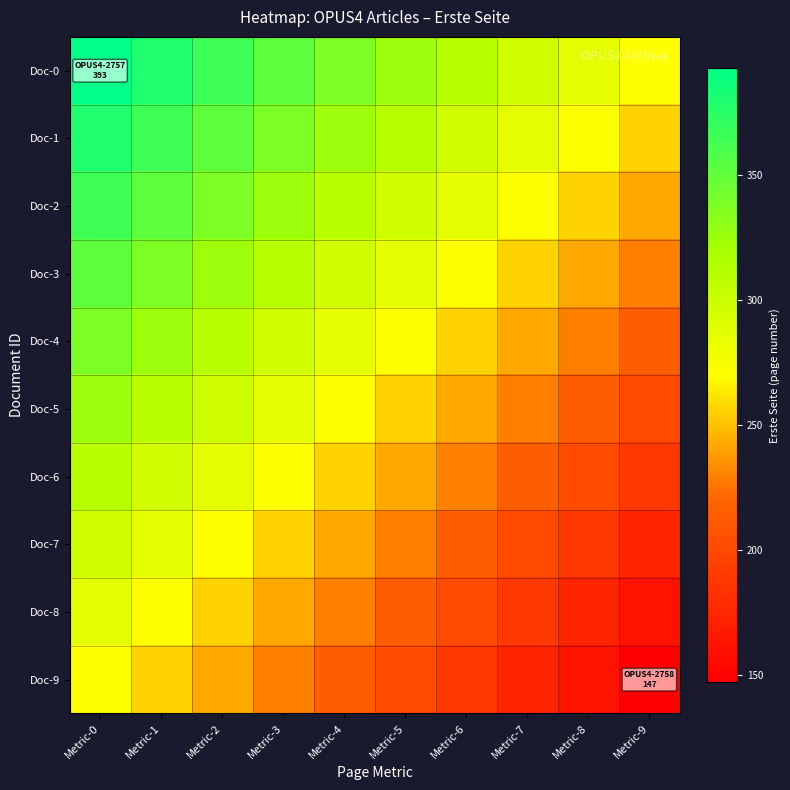

Reading right to left, list all the values displayed in this chart.

Doc-0: Metric-9=270.0	Metric-8=283.7	Metric-7=297.3	Metric-6=311.0	Metric-5=324.7	Metric-4=338.3	Metric-3=352.0	Metric-2=365.7	Metric-1=379.3	Metric-0=393.0
Doc-1: Metric-9=256.3	Metric-8=270.0	Metric-7=283.7	Metric-6=297.3	Metric-5=311.0	Metric-4=324.7	Metric-3=338.3	Metric-2=352.0	Metric-1=365.7	Metric-0=379.3
Doc-2: Metric-9=242.7	Metric-8=256.3	Metric-7=270.0	Metric-6=283.7	Metric-5=297.3	Metric-4=311.0	Metric-3=324.7	Metric-2=338.3	Metric-1=352.0	Metric-0=365.7
Doc-3: Metric-9=229.0	Metric-8=242.7	Metric-7=256.3	Metric-6=270.0	Metric-5=283.7	Metric-4=297.3	Metric-3=311.0	Metric-2=324.7	Metric-1=338.3	Metric-0=352.0
Doc-4: Metric-9=215.3	Metric-8=229.0	Metric-7=242.7	Metric-6=256.3	Metric-5=270.0	Metric-4=283.7	Metric-3=297.3	Metric-2=311.0	Metric-1=324.7	Metric-0=338.3
Doc-5: Metric-9=201.7	Metric-8=215.3	Metric-7=229.0	Metric-6=242.7	Metric-5=256.3	Metric-4=270.0	Metric-3=283.7	Metric-2=297.3	Metric-1=311.0	Metric-0=324.7
Doc-6: Metric-9=188.0	Metric-8=201.7	Metric-7=215.3	Metric-6=229.0	Metric-5=242.7	Metric-4=256.3	Metric-3=270.0	Metric-2=283.7	Metric-1=297.3	Metric-0=311.0
Doc-7: Metric-9=174.3	Metric-8=188.0	Metric-7=201.7	Metric-6=215.3	Metric-5=229.0	Metric-4=242.7	Metric-3=256.3	Metric-2=270.0	Metric-1=283.7	Metric-0=297.3
Doc-8: Metric-9=160.7	Metric-8=174.3	Metric-7=188.0	Metric-6=201.7	Metric-5=215.3	Metric-4=229.0	Metric-3=242.7	Metric-2=256.3	Metric-1=270.0	Metric-0=283.7
Doc-9: Metric-9=147.0	Metric-8=160.7	Metric-7=174.3	Metric-6=188.0	Metric-5=201.7	Metric-4=215.3	Metric-3=229.0	Metric-2=242.7	Metric-1=256.3	Metric-0=270.0